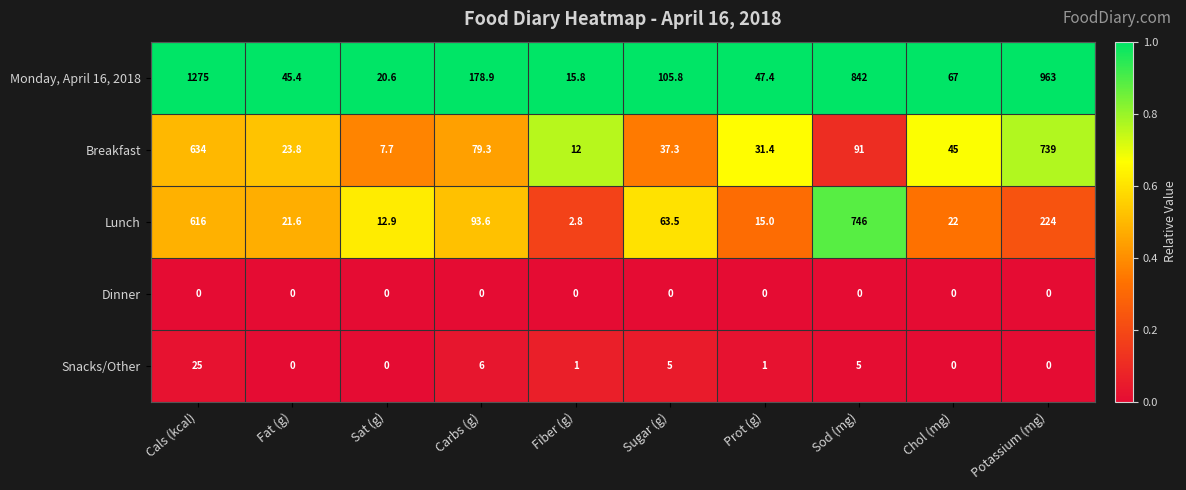

Rank the series by their maximum value, from highest to lowest.

Monday, April 16, 2018, Lunch, Breakfast, Snacks/Other, Dinner